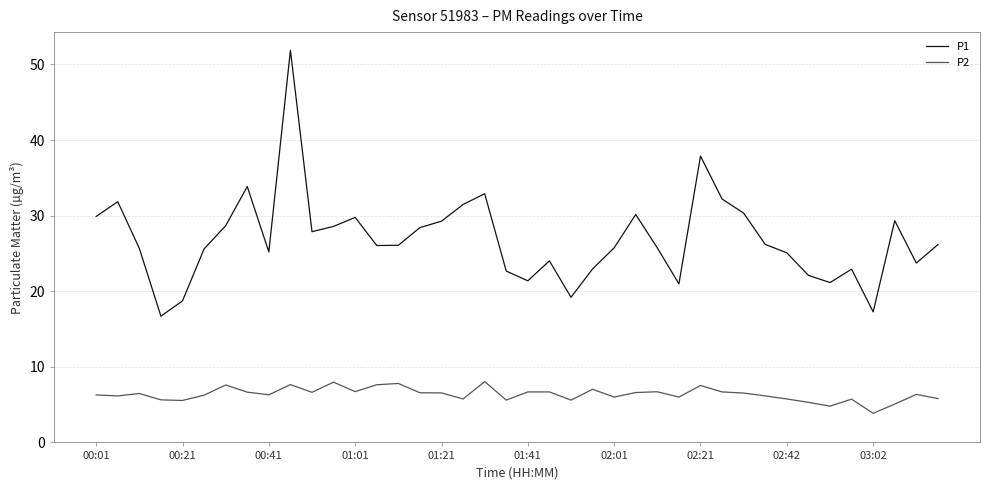

What is the sum of all P1 values?

1075.7